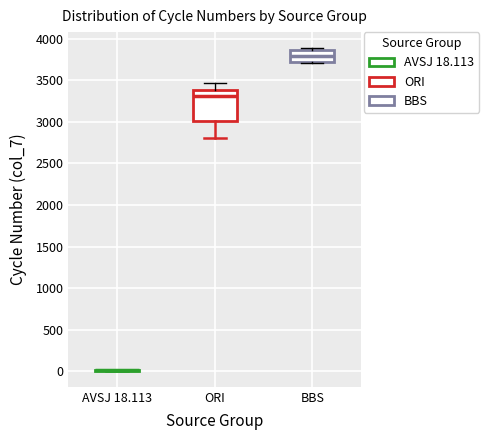

Reading left to right, read every box against the y-axis: the position of its median line, the range the box covers, and the ends of its whiskers. The values are not printed on the chart, so give them approximately, as read against the axis.

AVSJ 18.113: box collapsed to a line at 0, whiskers 0 to 0
ORI: median 3300, box 3000 to 3400, whiskers 2800 to 3450
BBS: median 3800, box 3750 to 3850, whiskers 3700 to 3900